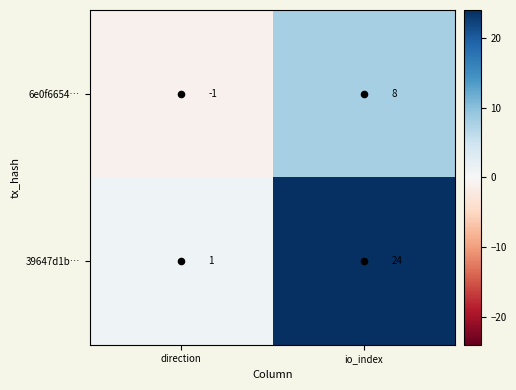

How many negative values does the 6e0f6654… series have?

1